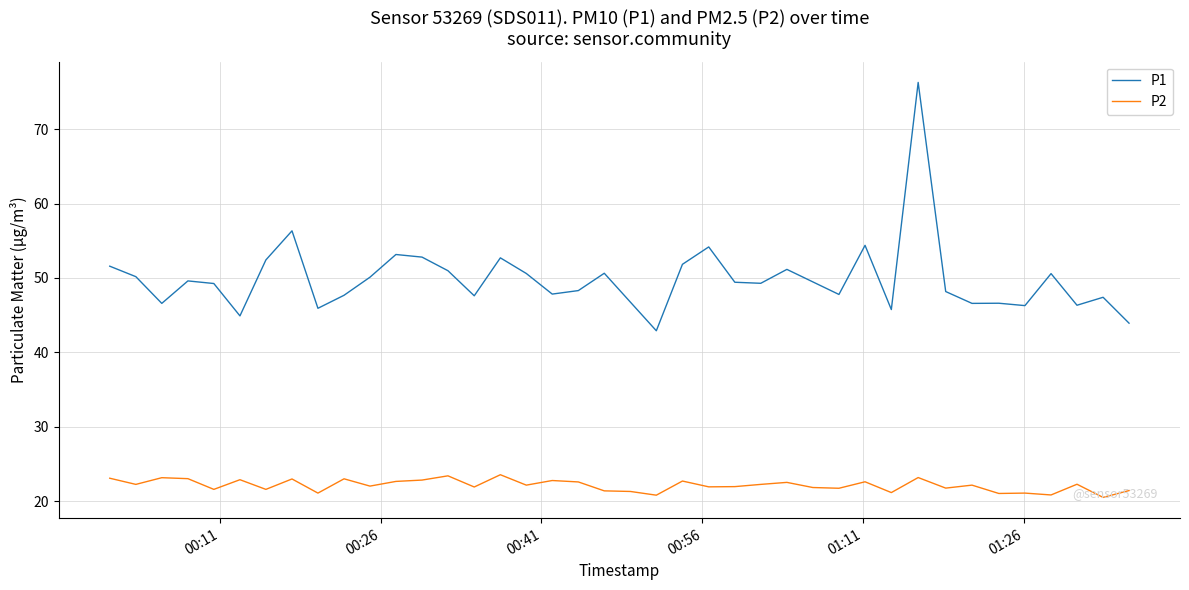

Which series has the largest range (max minus min)?

P1